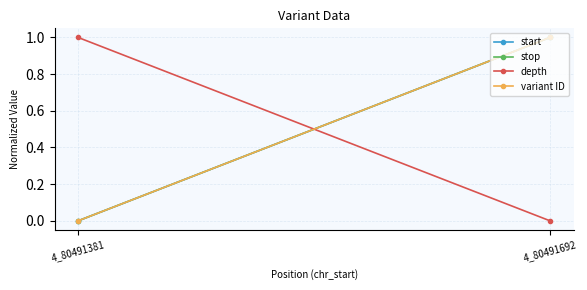

The value of depth at 4_80491692 is 0. True or false?

True